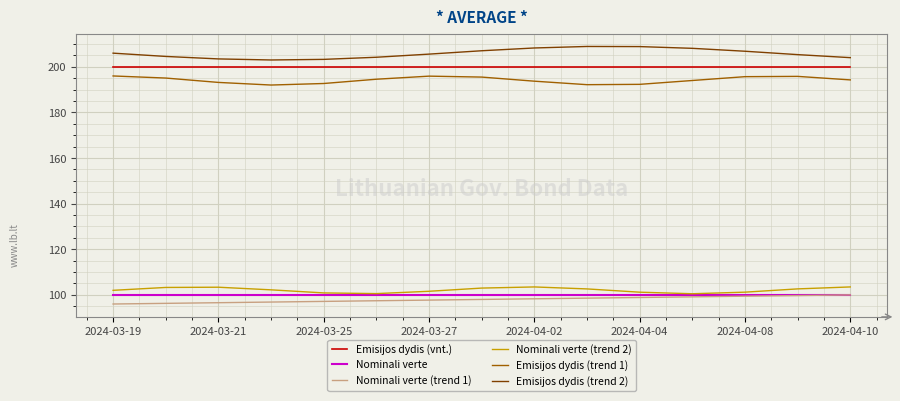

Does the chart have visible grid lines?

Yes